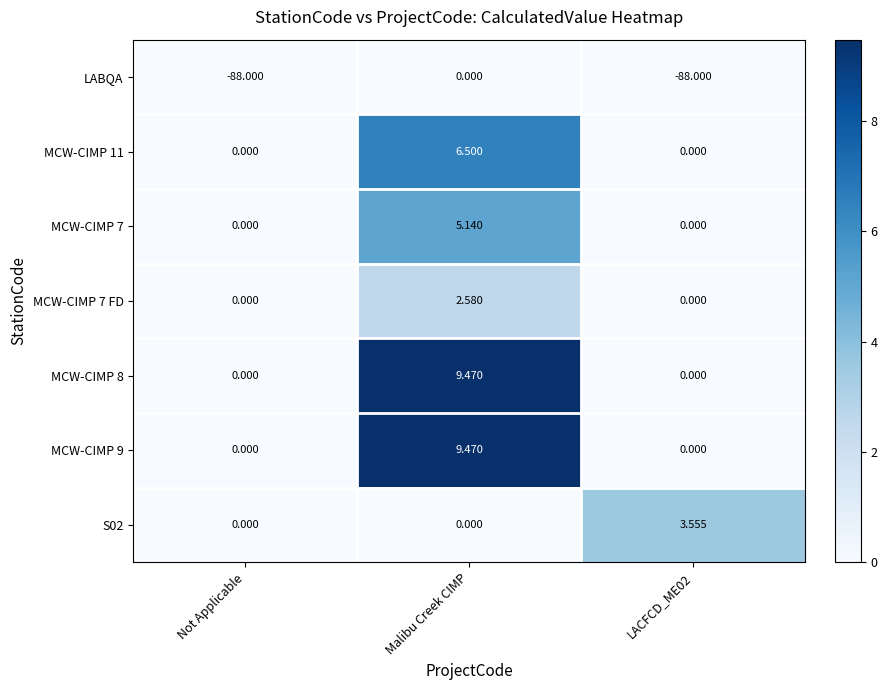

How many values in the MCW-CIMP 7 FD series exceed 0?

1